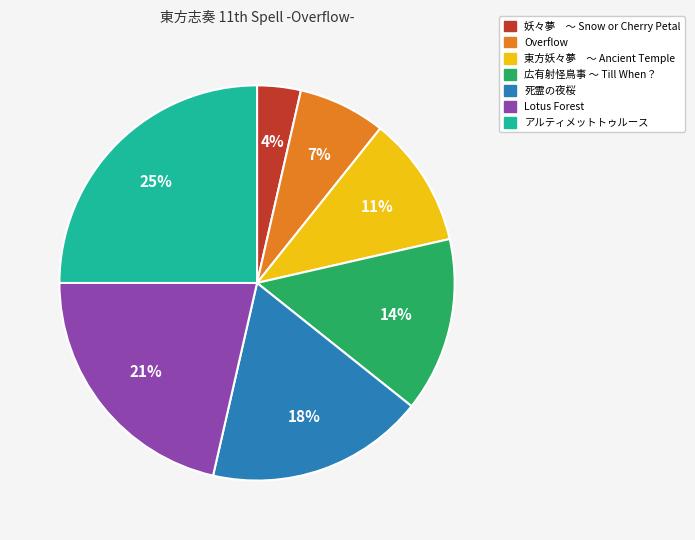

To the nearest percent, what is the combined percentage of アルティメットトゥルース and 広有射怪鳥事 ～ Till When？?

39%